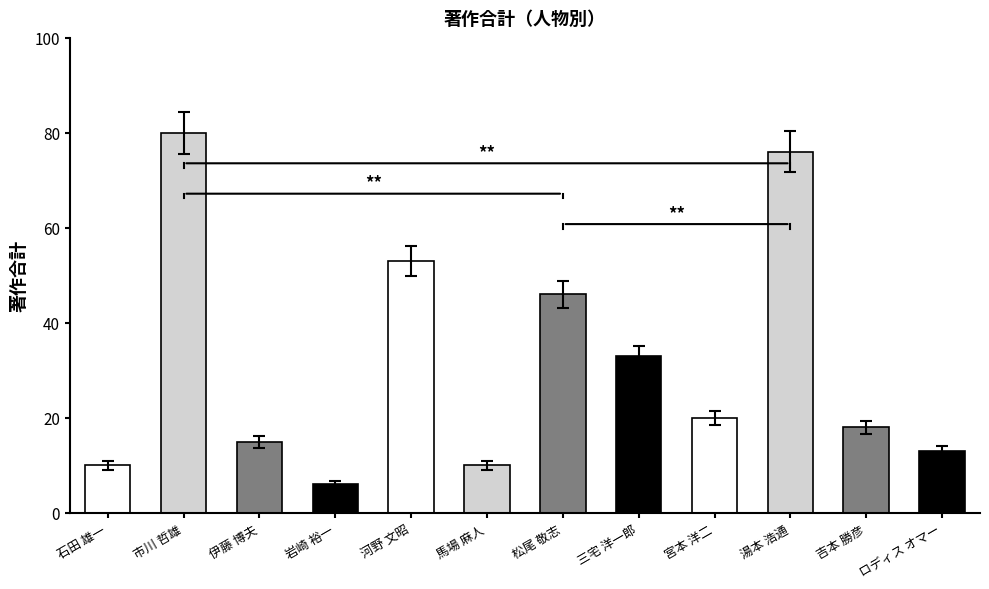

Does the chart contain any negative values?

No